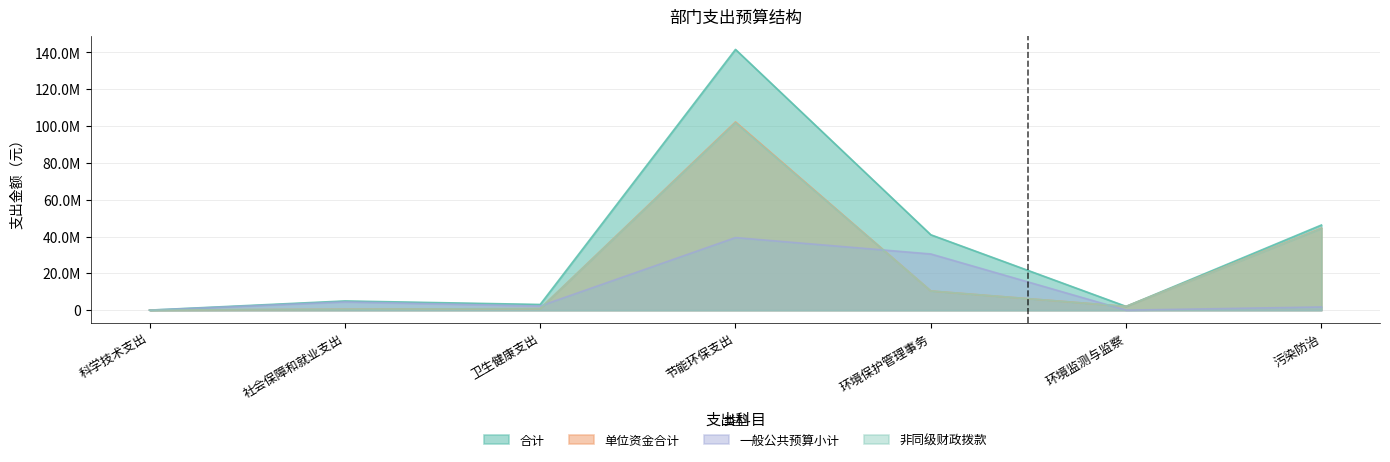

Rank the categories by 一般公共预算小计 value from highest to lowest.

节能环保支出, 环境保护管理事务, 社会保障和就业支出, 卫生健康支出, 污染防治, 科学技术支出, 环境监测与监察